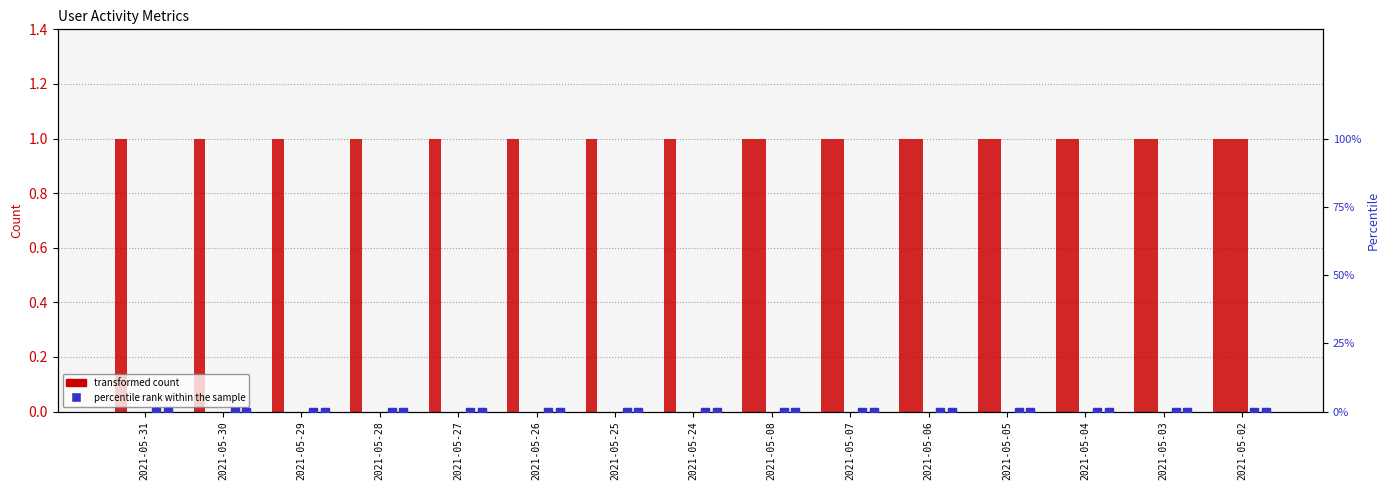

Which label corresponds to the largest value in the chart?

2021-05-31